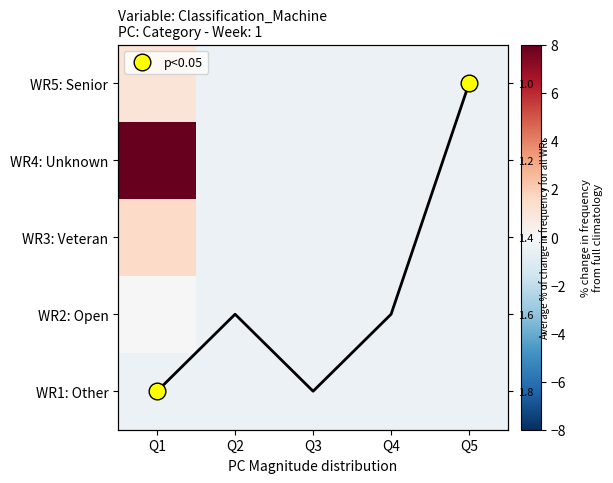

Where does the WR4: Unknown series first go above 0?

Q1